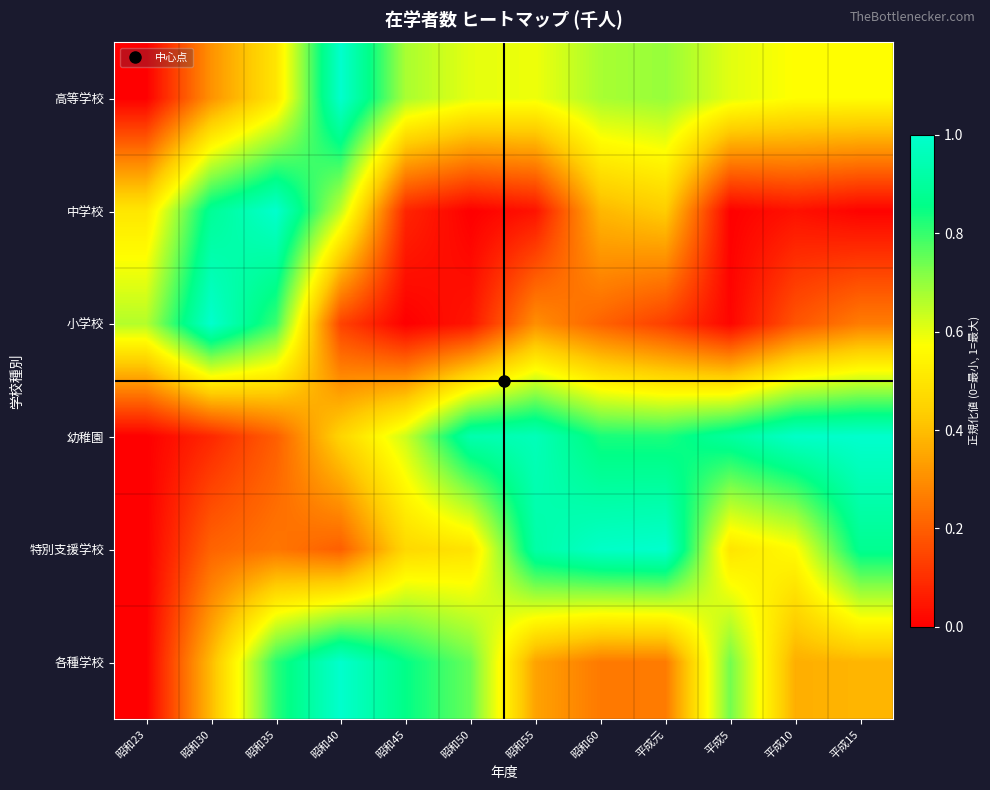

Which has a higher value, 平成5 or 昭和40?

昭和40